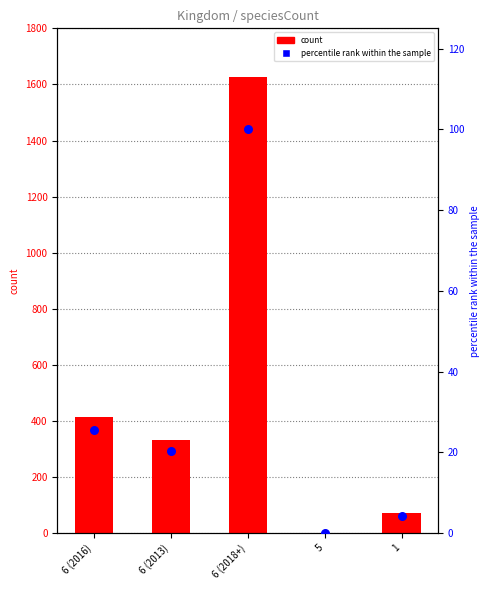

Which series contains the highest Y value?

speciesCount